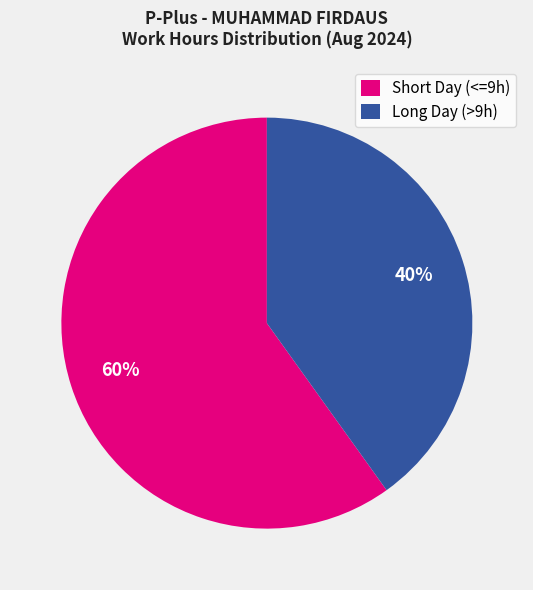

What is the largest slice in the pie chart?

Short Day (<=9h)